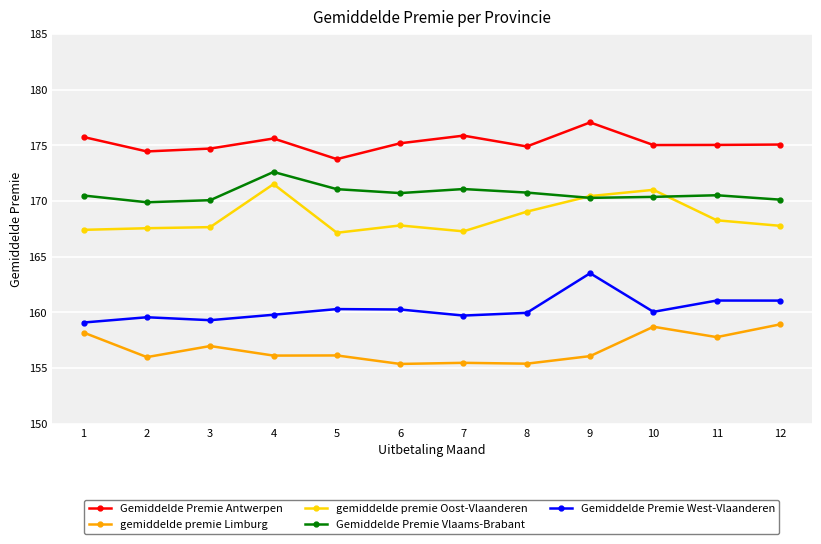

What are all the series names shown in the legend?

Gemiddelde Premie Antwerpen, gemiddelde premie Limburg, gemiddelde premie Oost-Vlaanderen, Gemiddelde Premie Vlaams-Brabant, Gemiddelde Premie West-Vlaanderen